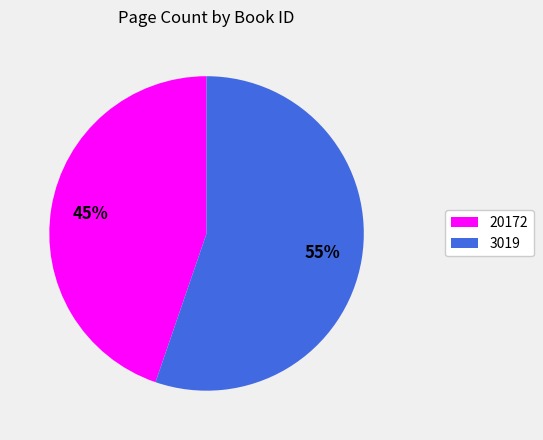

Count the number of slices in the pie.

2